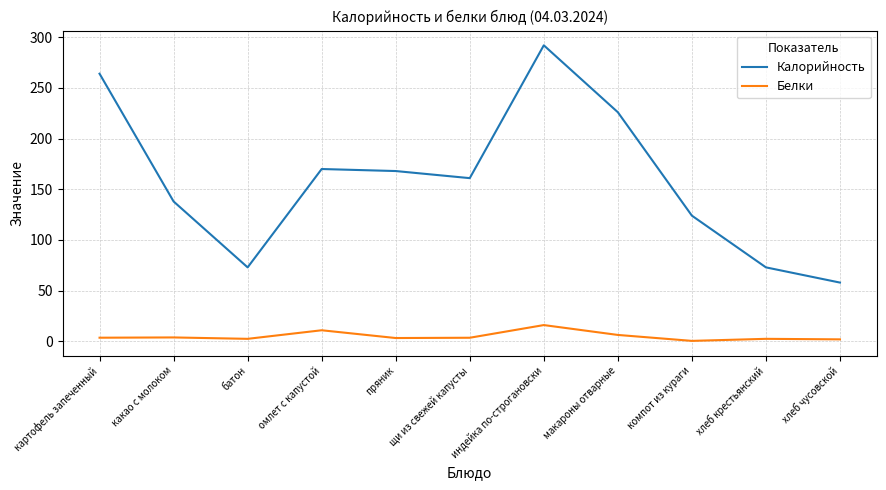

Is it true that Калорийность equals 138.0 at какао с молоком?

True